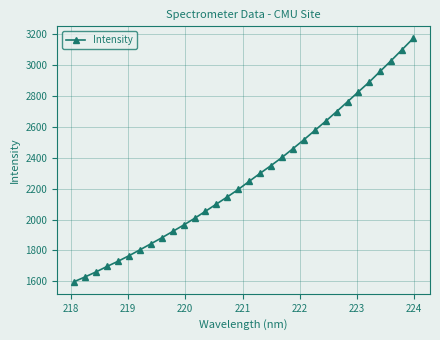

What is the sum of all values?

72938.0